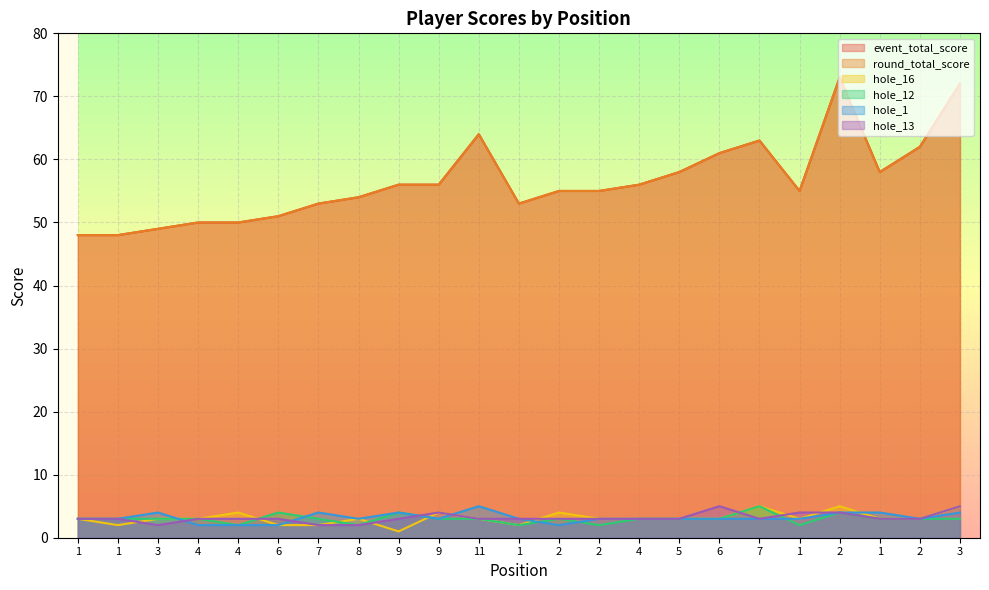

Rank the categories by event_total_score value from lowest to highest.

1, 1, 3, 4, 4, 6, 7, 1, 8, 2, 2, 1, 9, 9, 4, 5, 1, 6, 2, 7, 11, 3, 2